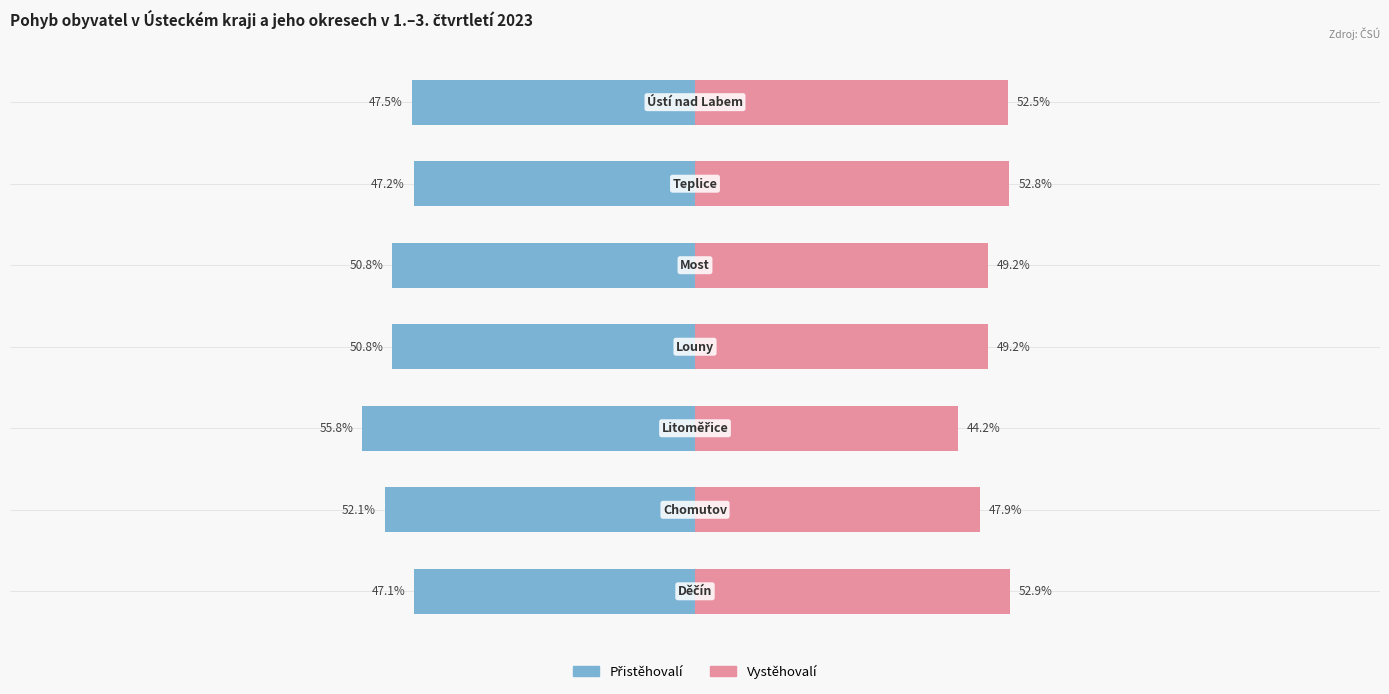

The Vystěhovalí series shows 75.9 at 6. True or false?

False